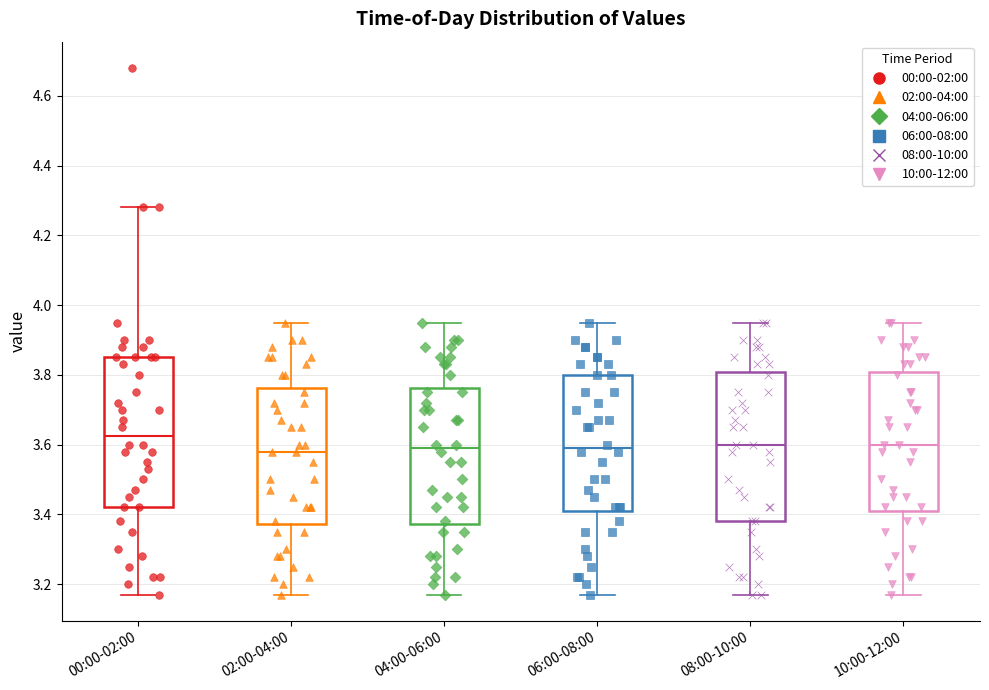

Reading left to right, transcribe this box plot: for each box, give where its median line is, the range the box spans, and where its two whiskers end, as read against the y-axis. The values are not printed on the chart, so give them approximately, as read against the axis.

00:00-02:00: median 3.62, box 3.42 to 3.86, whiskers 3.18 to 4.28
02:00-04:00: median 3.58, box 3.38 to 3.76, whiskers 3.18 to 3.96
04:00-06:00: median 3.60, box 3.38 to 3.76, whiskers 3.18 to 3.96
06:00-08:00: median 3.60, box 3.42 to 3.80, whiskers 3.18 to 3.96
08:00-10:00: median 3.60, box 3.38 to 3.80, whiskers 3.18 to 3.96
10:00-12:00: median 3.60, box 3.42 to 3.80, whiskers 3.18 to 3.96